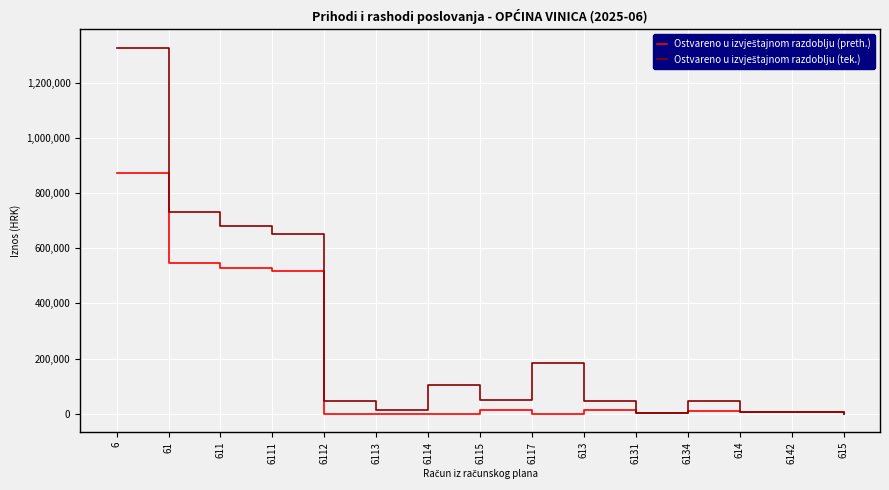

What is the difference between the highest and lowest values at 6112?

46577.4